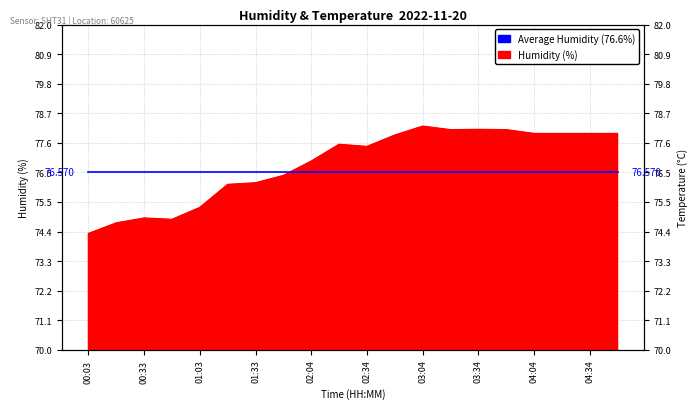

How many lines are shown in the chart?

1